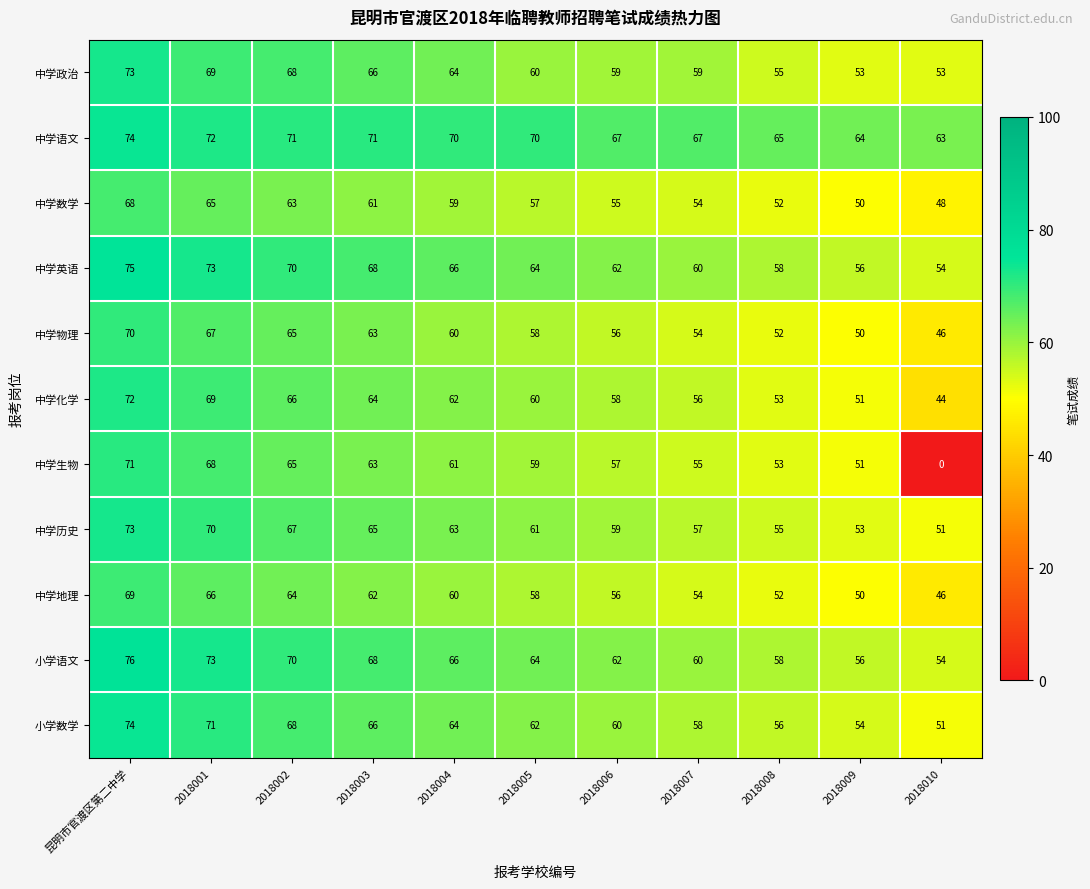

Count the number of data series in this chart.

11